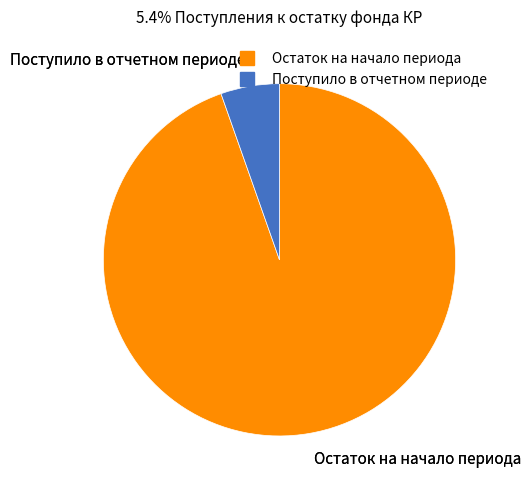

Is the sum of Поступило в отчетном периоде and Остаток на начало периода greater than half?

Yes